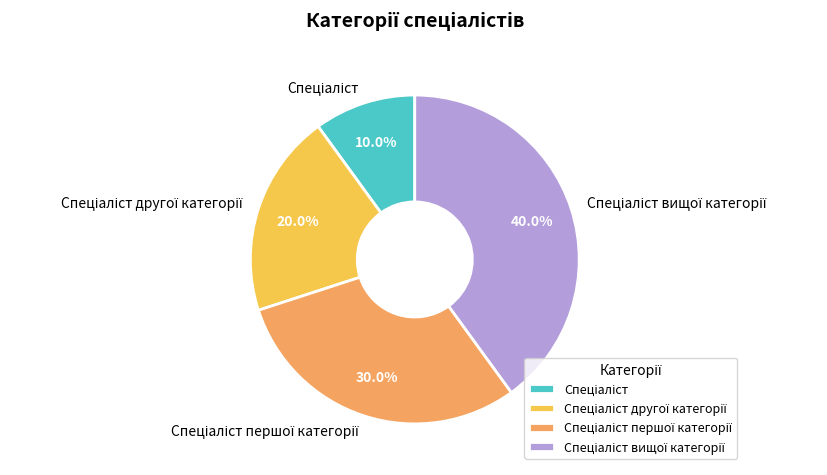

Is there a majority slice in this chart?

No